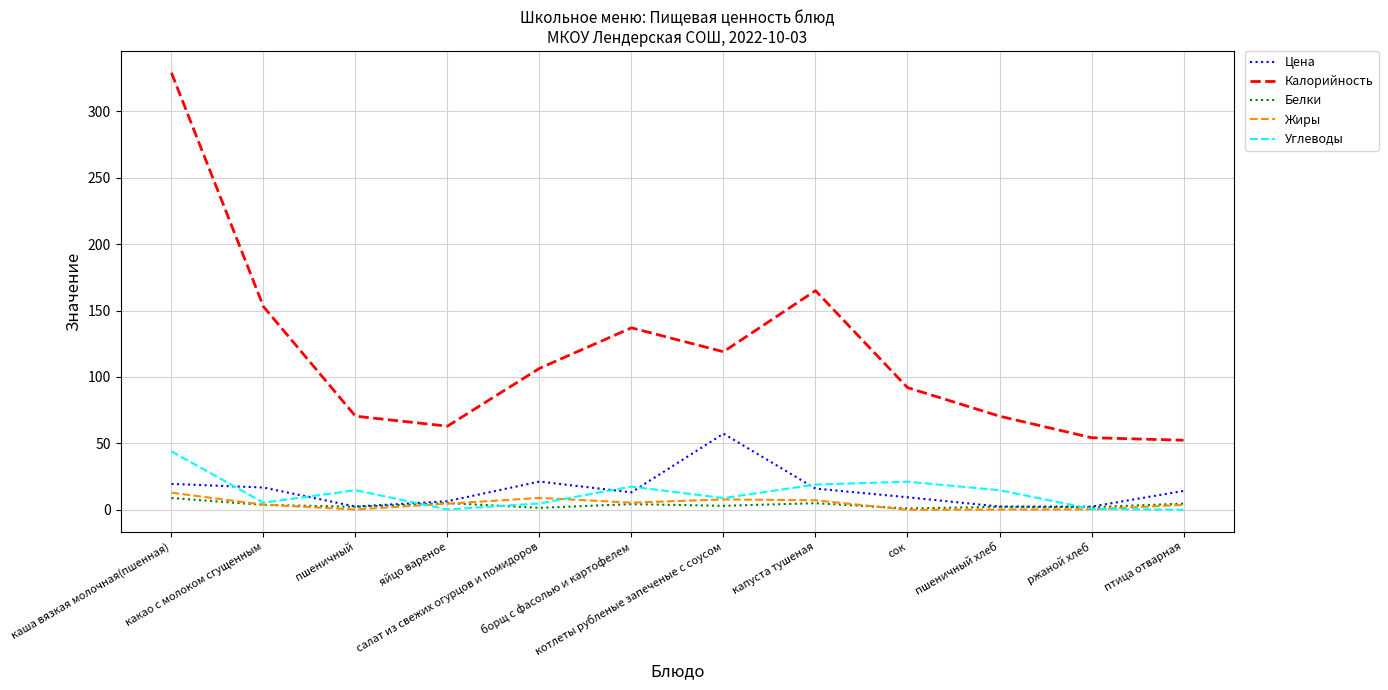

At how many categories does at least one series exceed 57?

10